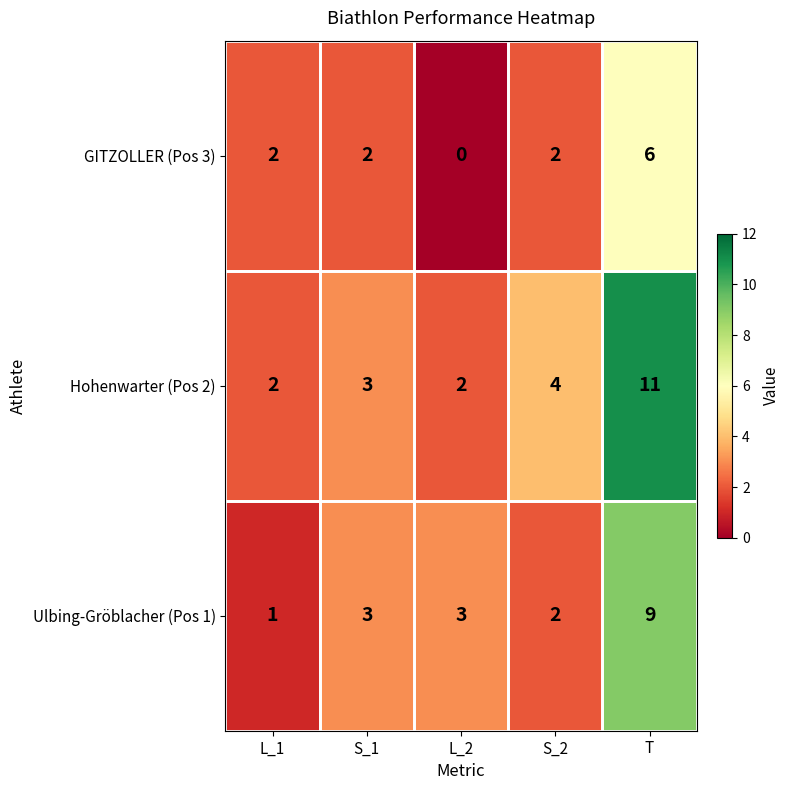

What is the greatest value displayed?

11